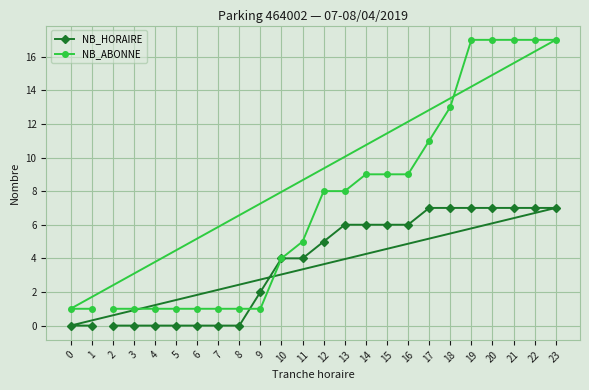

After their last crossing, which series has the higher values: NB_ABONNE or NB_HORAIRE?

NB_HORAIRE